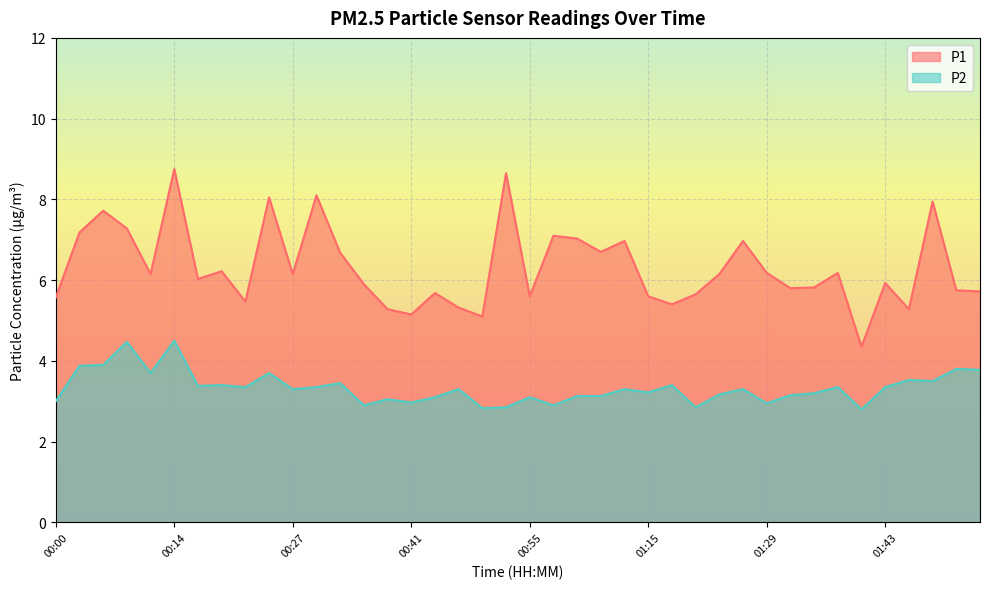

Which series changed the most between 00:03 and 01:43?

P1